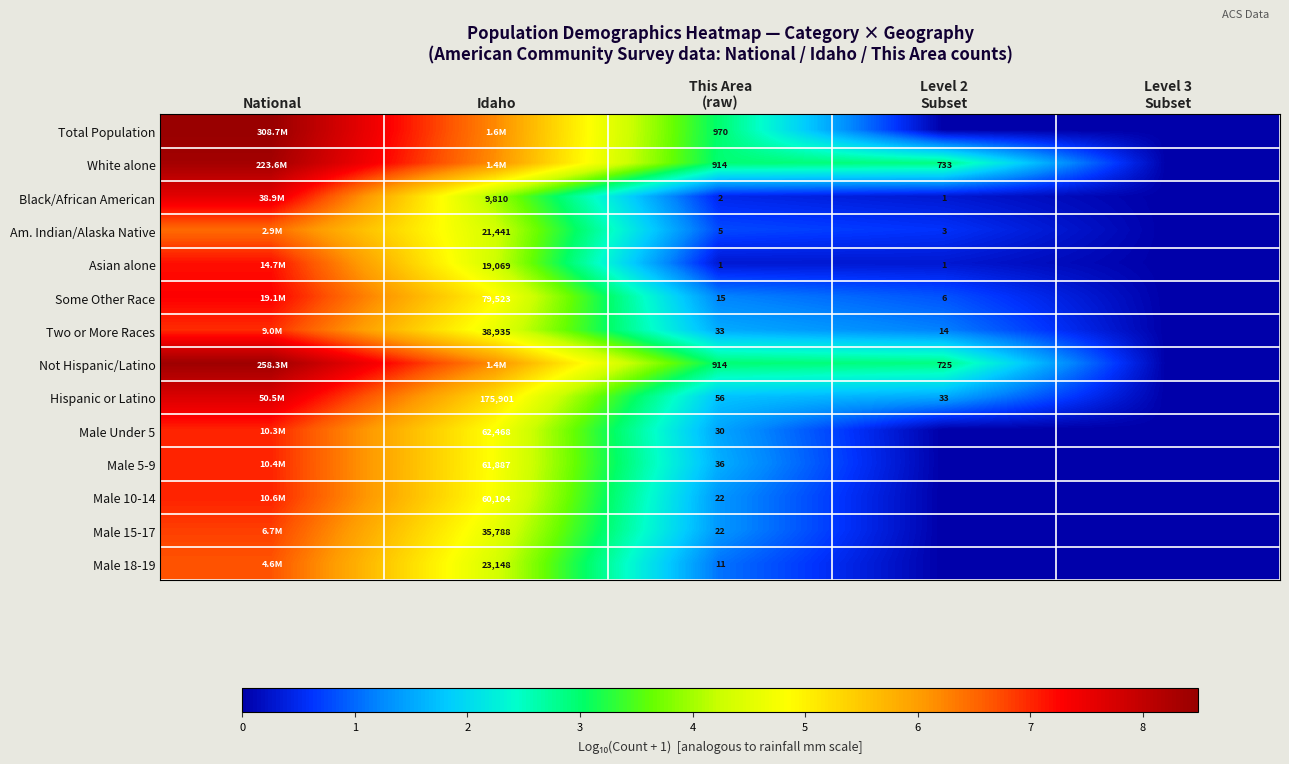

True or false: Some Other Race has a value of 0.8 at Level 2 Subset.

True